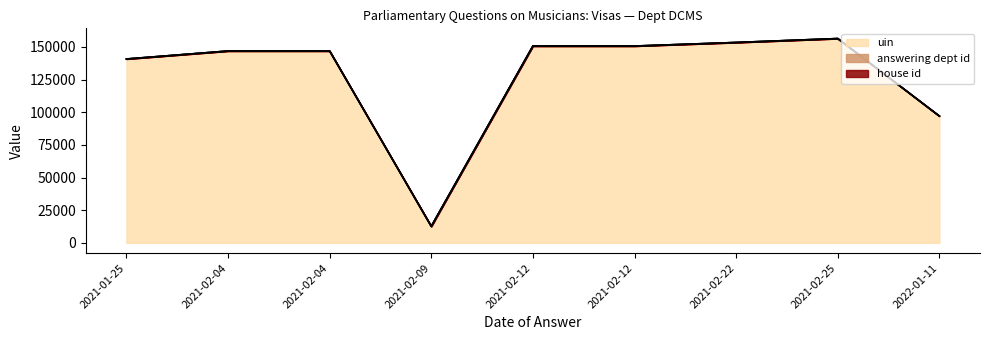

True or false: uin and answering dept id cross at least once.

False